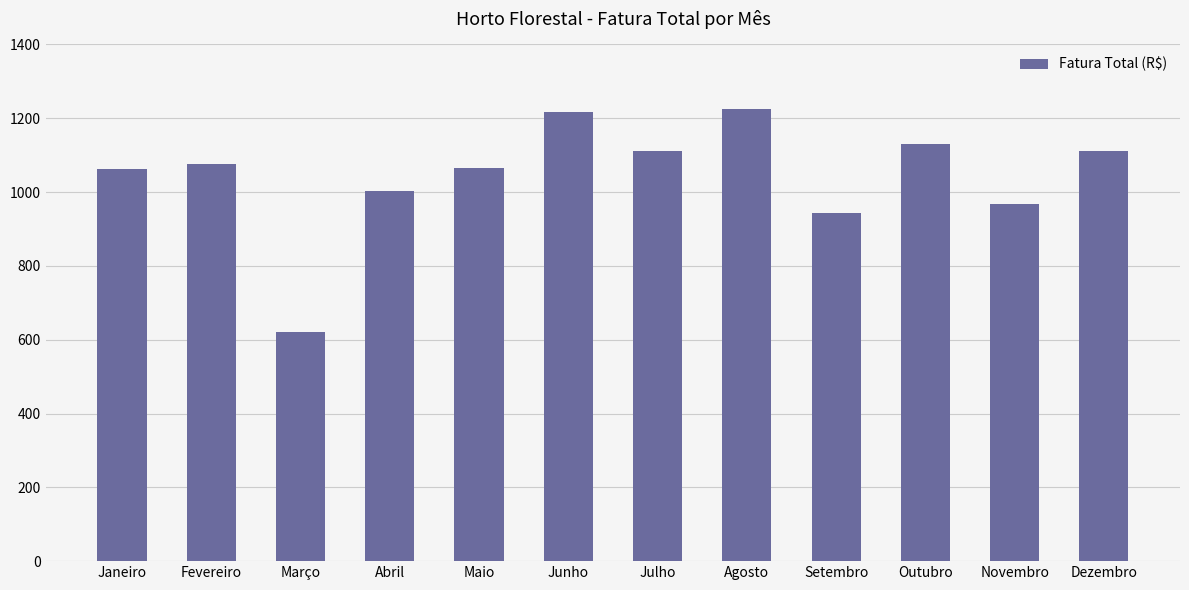

What is the change in value from Fevereiro to Julho?

+36.6